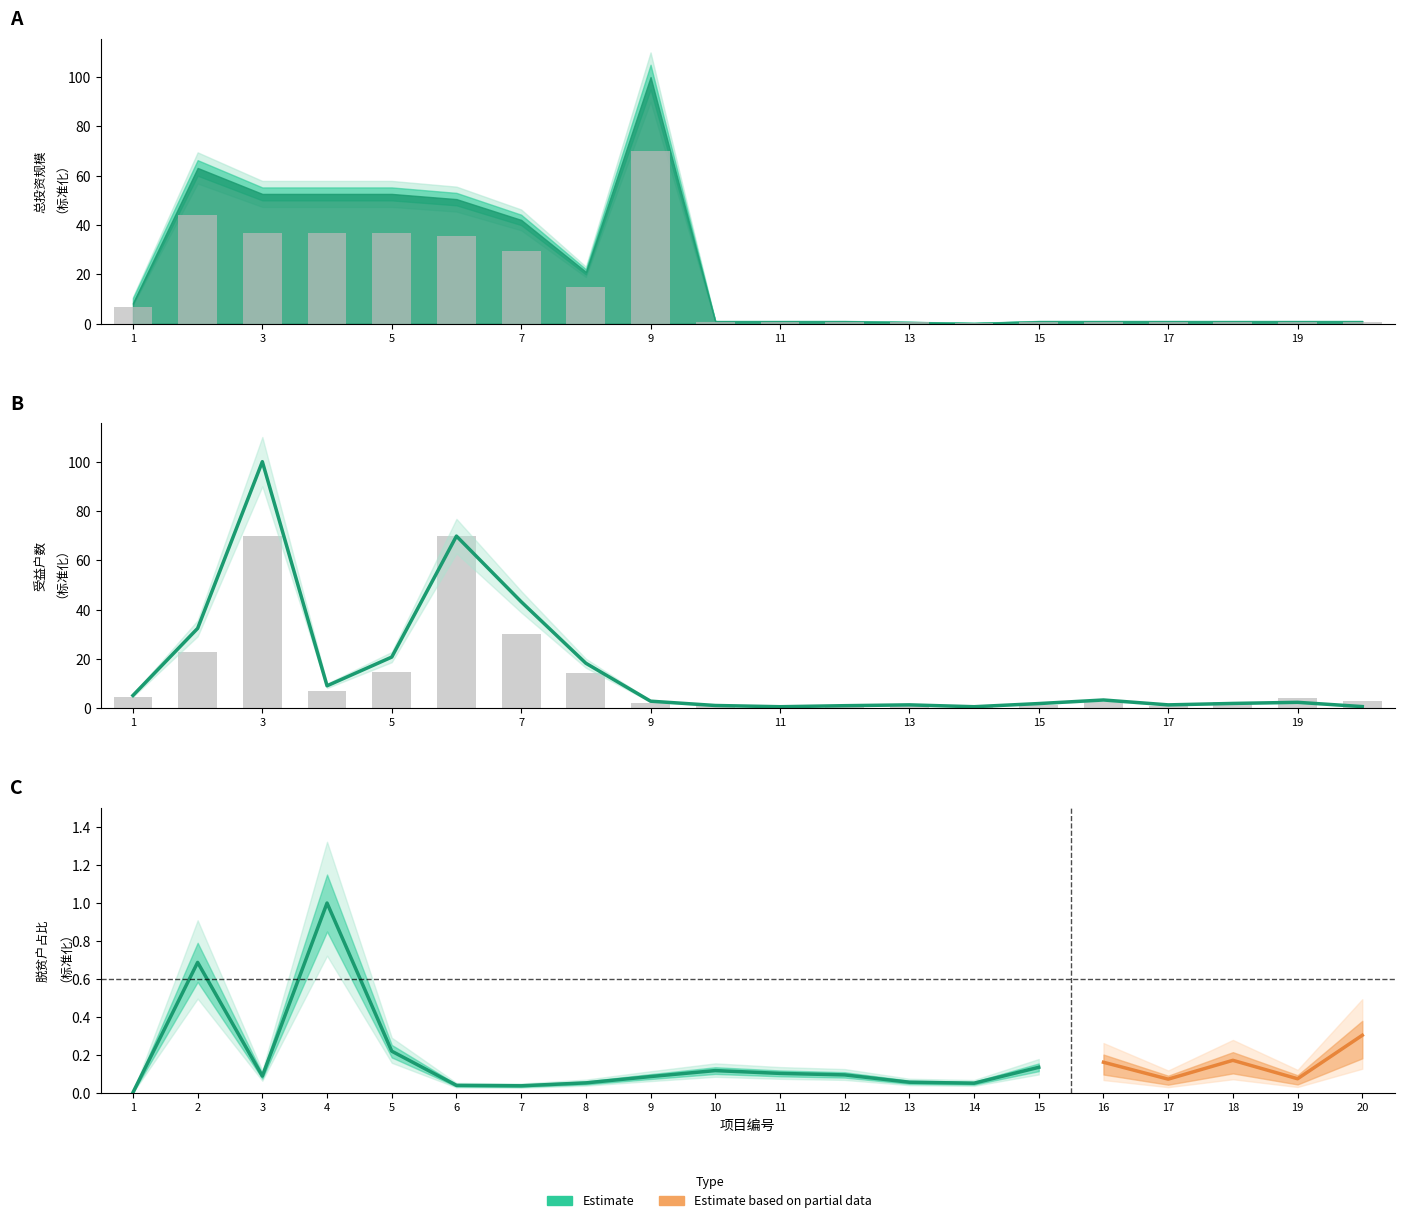

Which series changed the most between 2 and 17?

total_investment